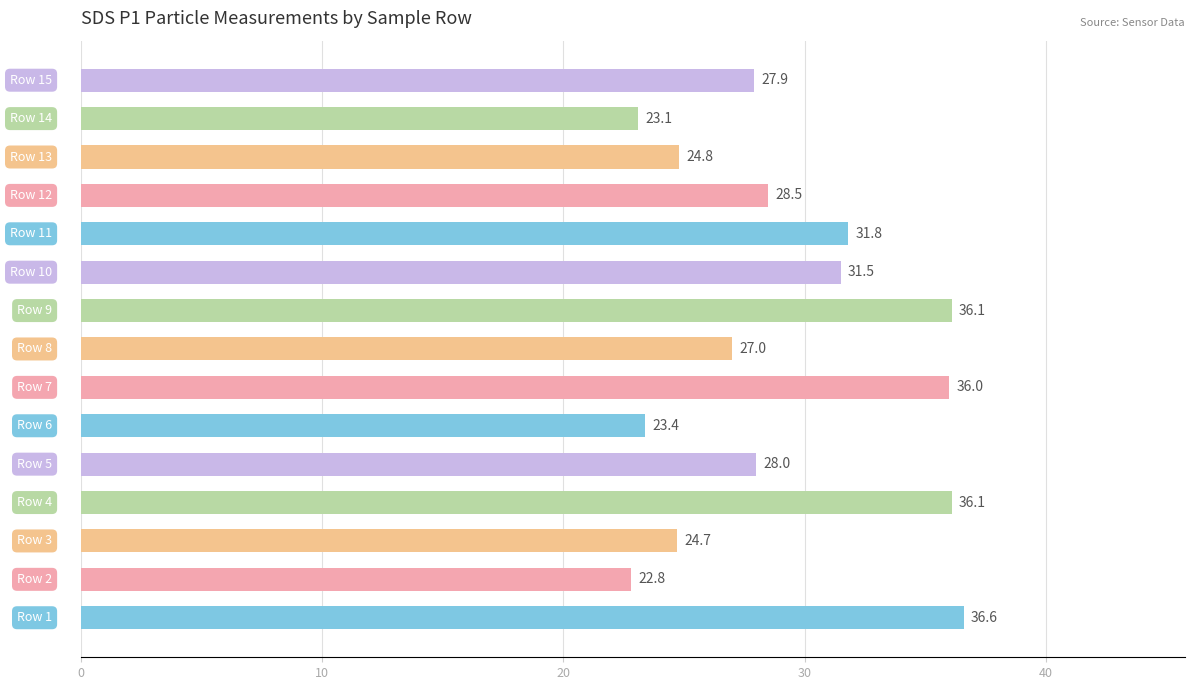

What is the average value?

29.2